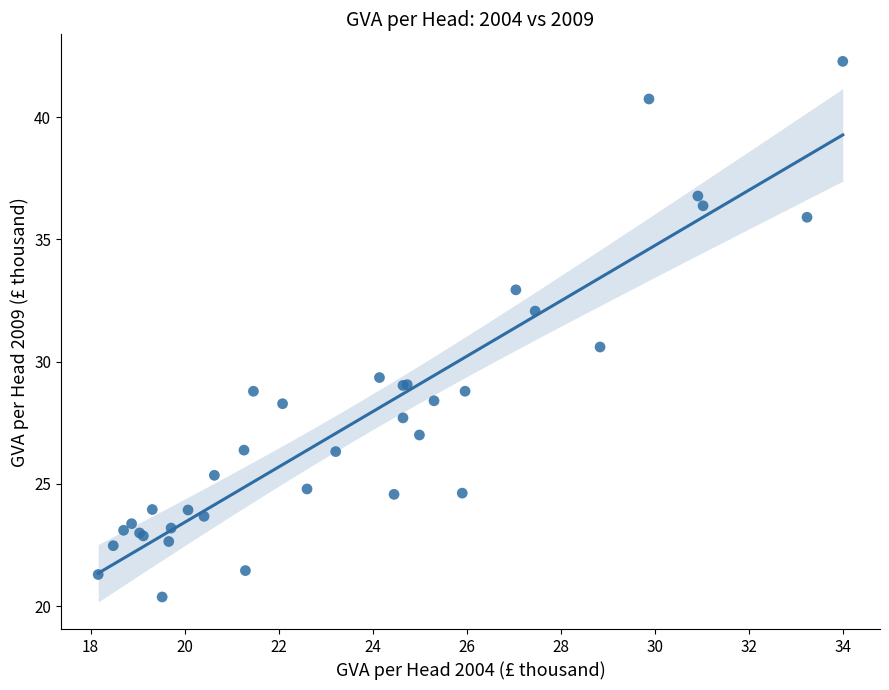

What Y value in the scatter plot is closest to 31?

30.6